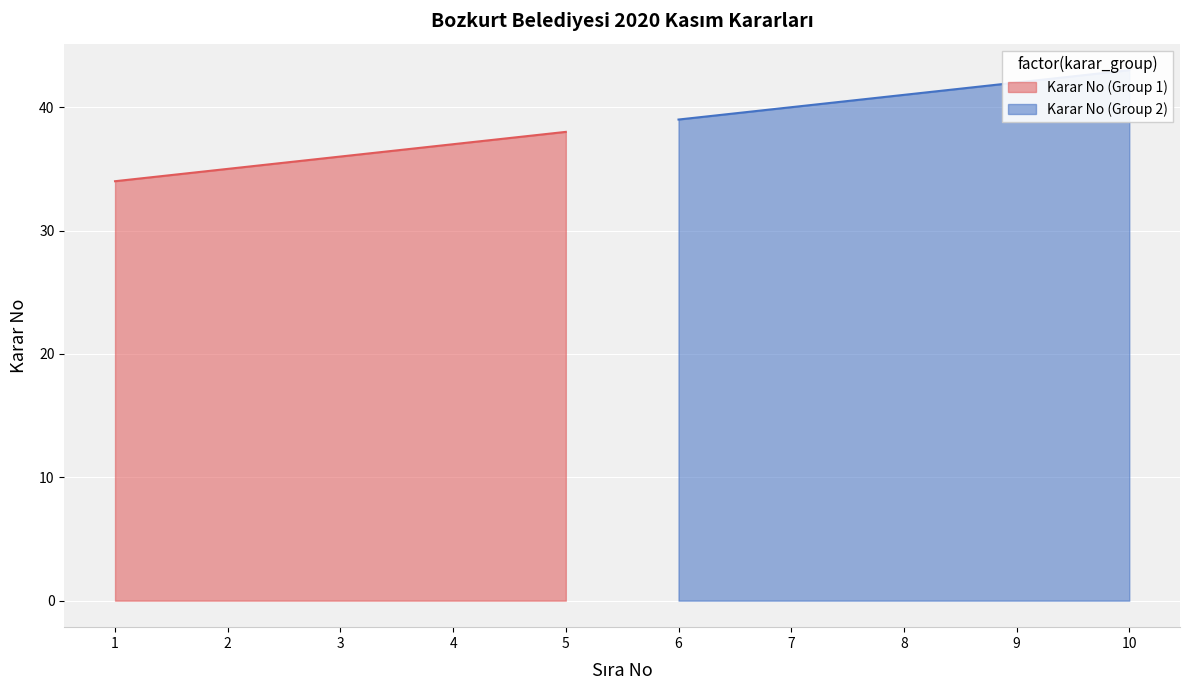

True or false: Karar No (Group 2) and Karar No (Group 1) cross at least once.

False